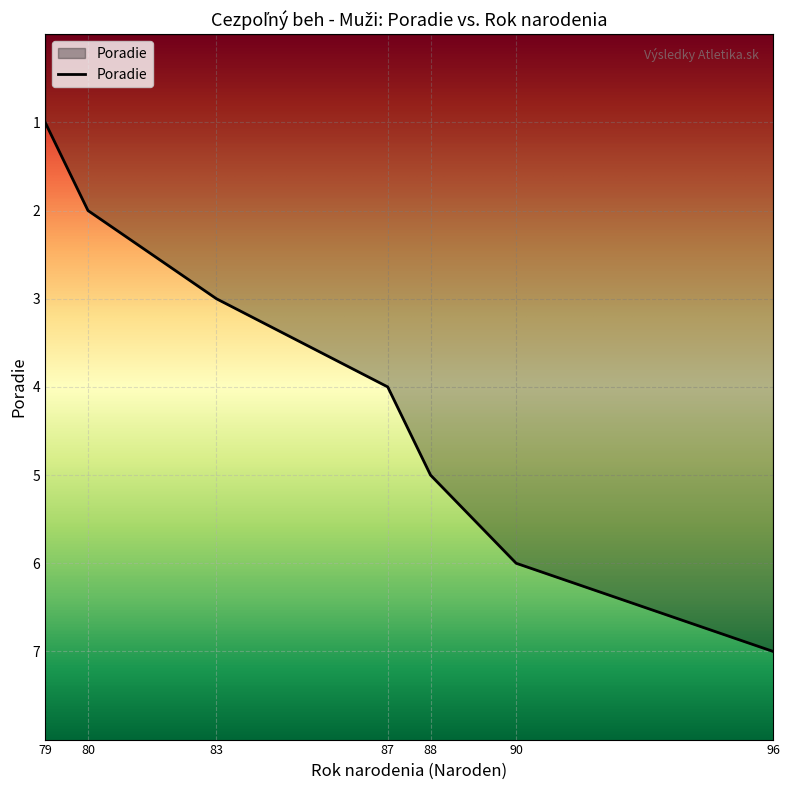

Reading left to right, transcribe all the data shown in this chart.

1	2	3	4	5	6	7